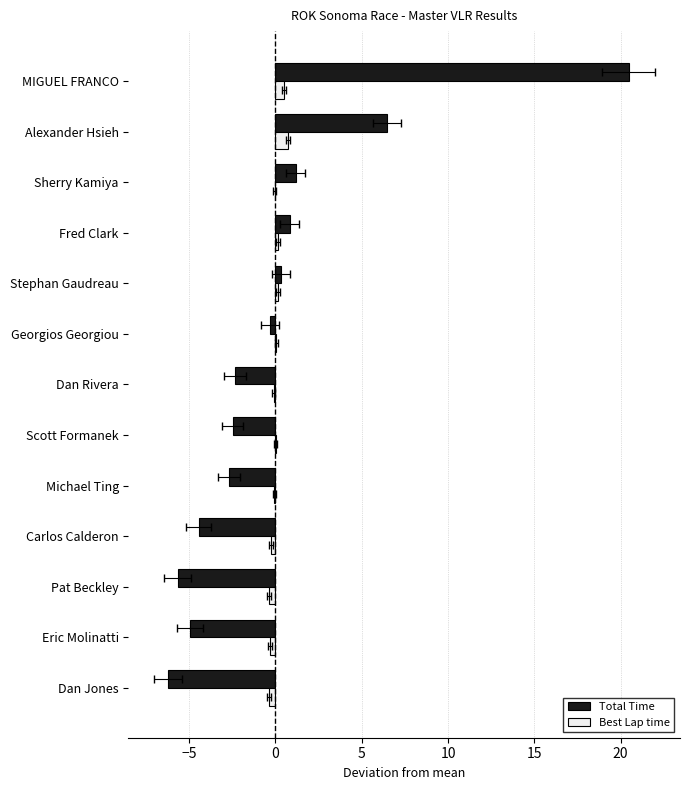

What are all the series names shown in the legend?

Total Time, Best Lap time